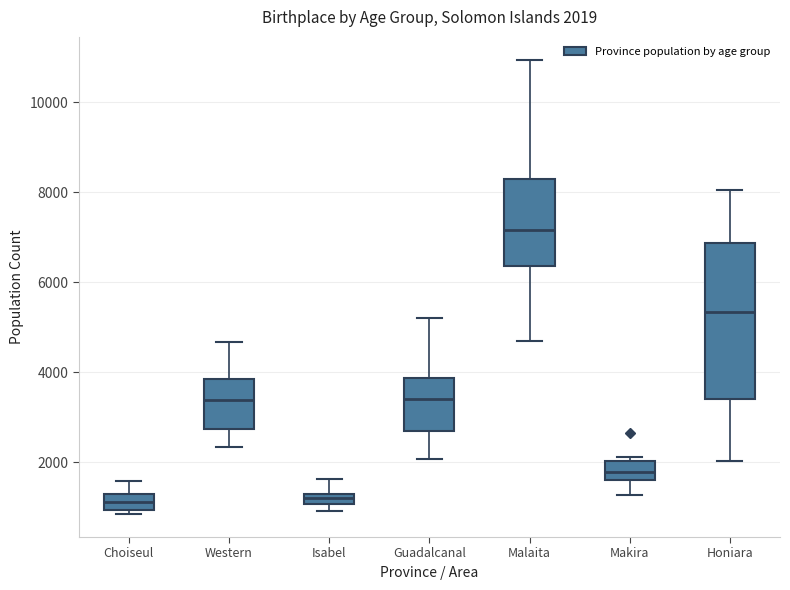

Which box's median line is the highest?

Malaita